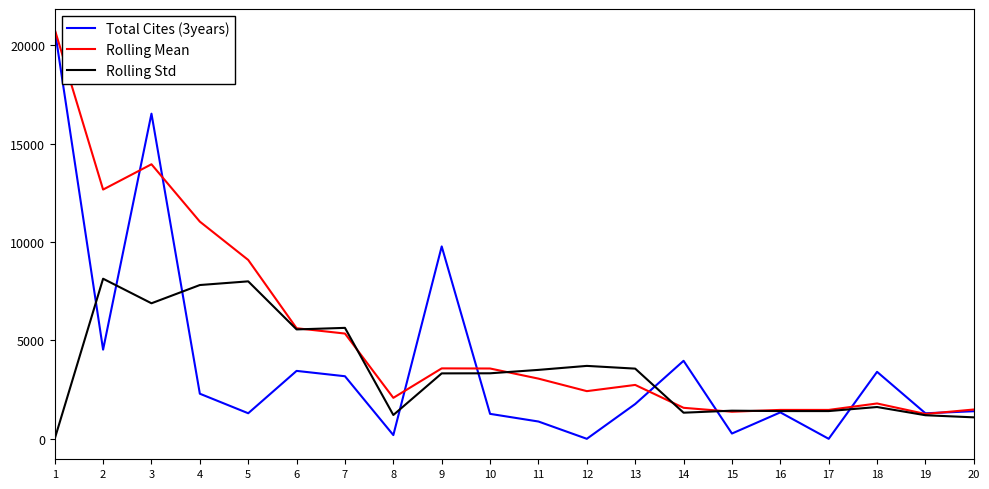

Which series changed the most between 4 and 7?

Rolling Mean